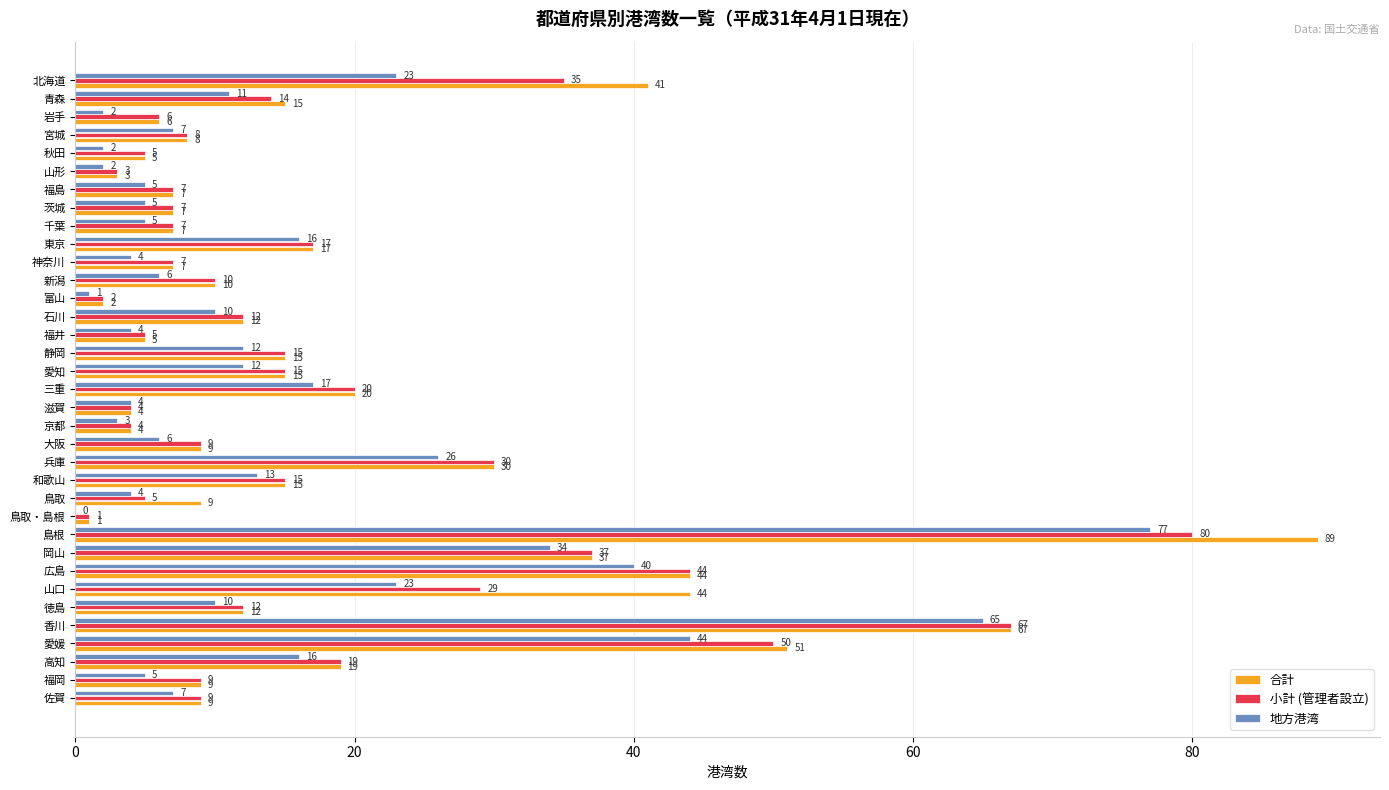

What is the sum of all 合計 values?

655